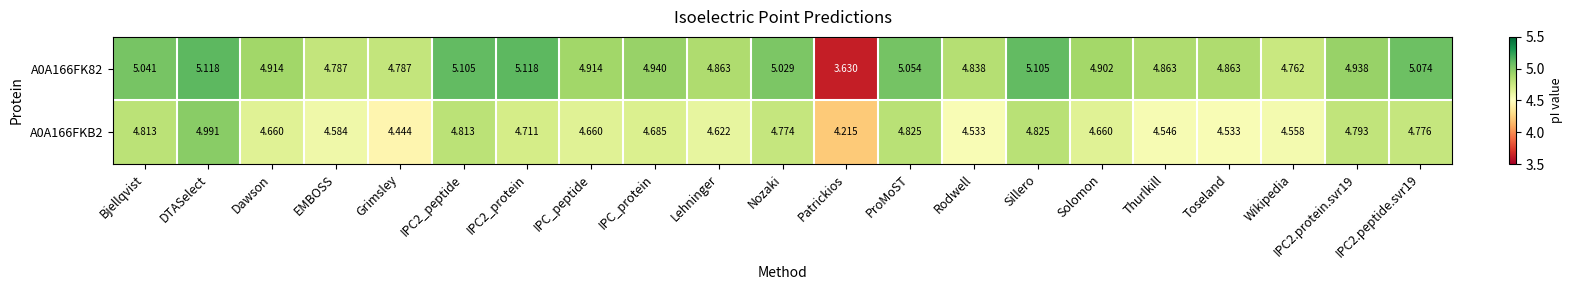

How many series are shown in this chart?

2